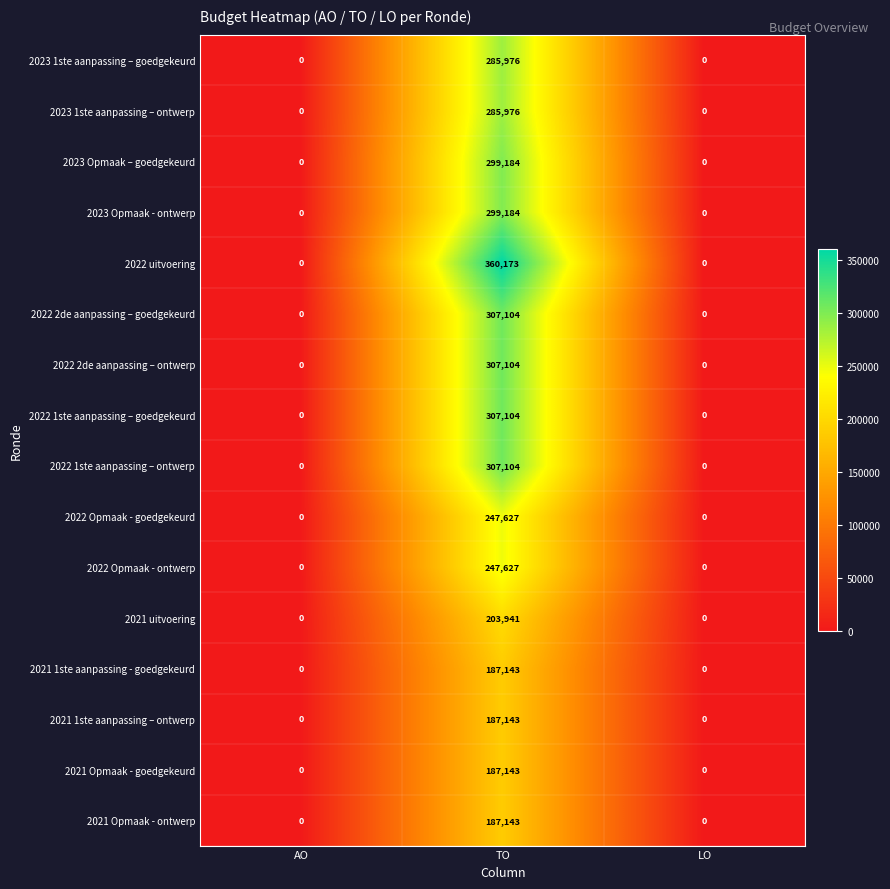

Which series has the largest total across all categories?

2022 uitvoering